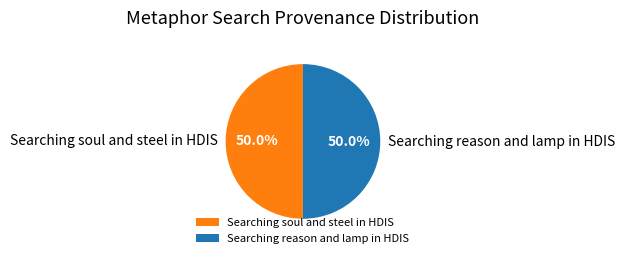

To the nearest percent, what percentage of the pie is Searching reason and lamp in HDIS?

50%